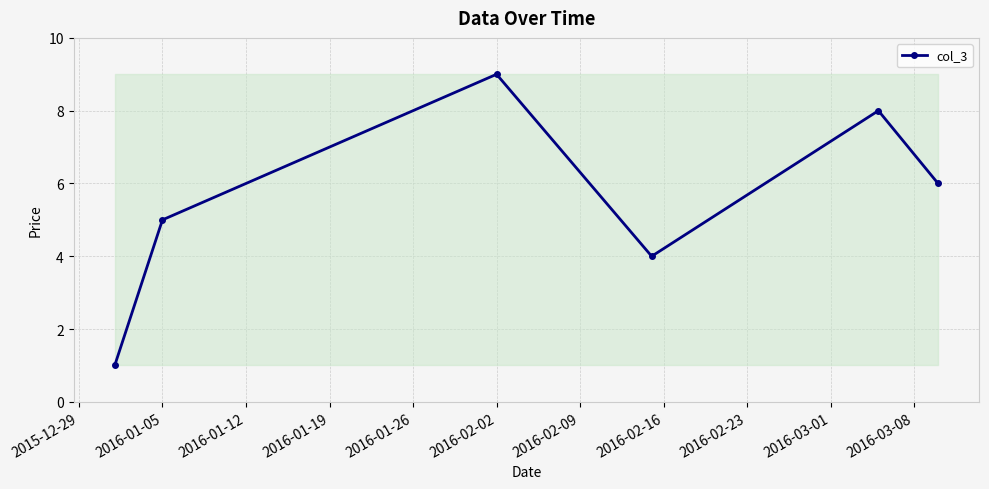

What is the greatest value displayed?

9